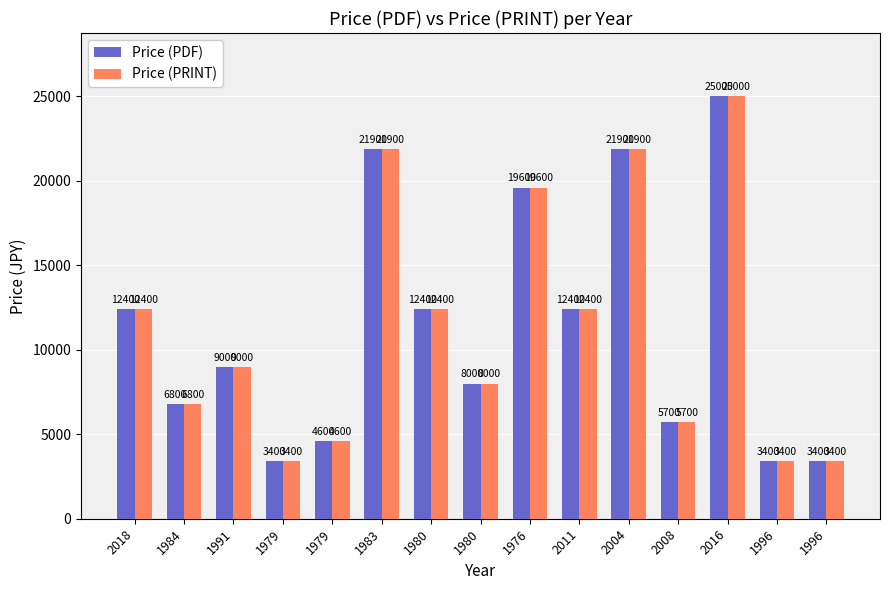

What is the difference between the maximum and second lowest values in the Price (PDF) series?

21600